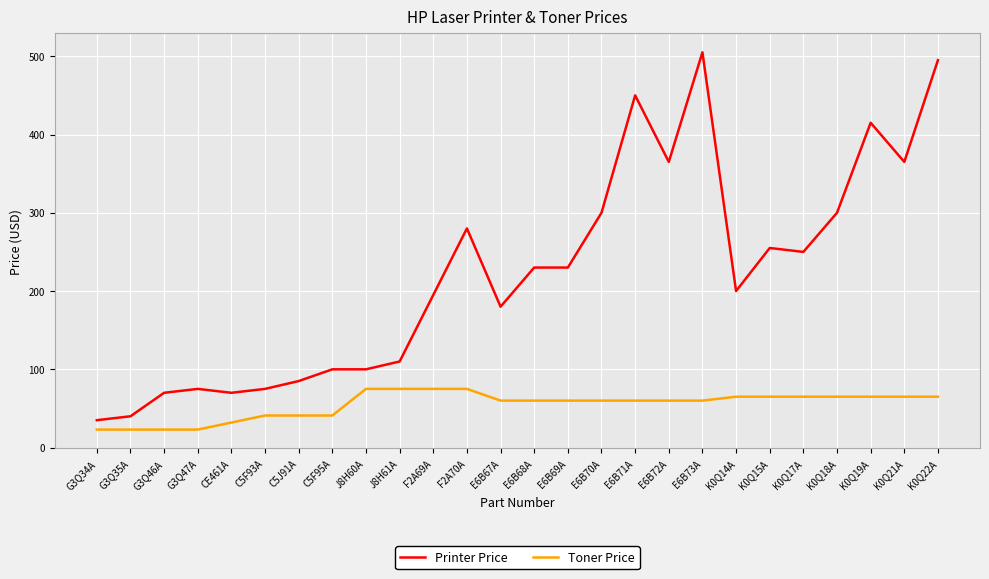

Which series has the largest total across all categories?

Printer Price